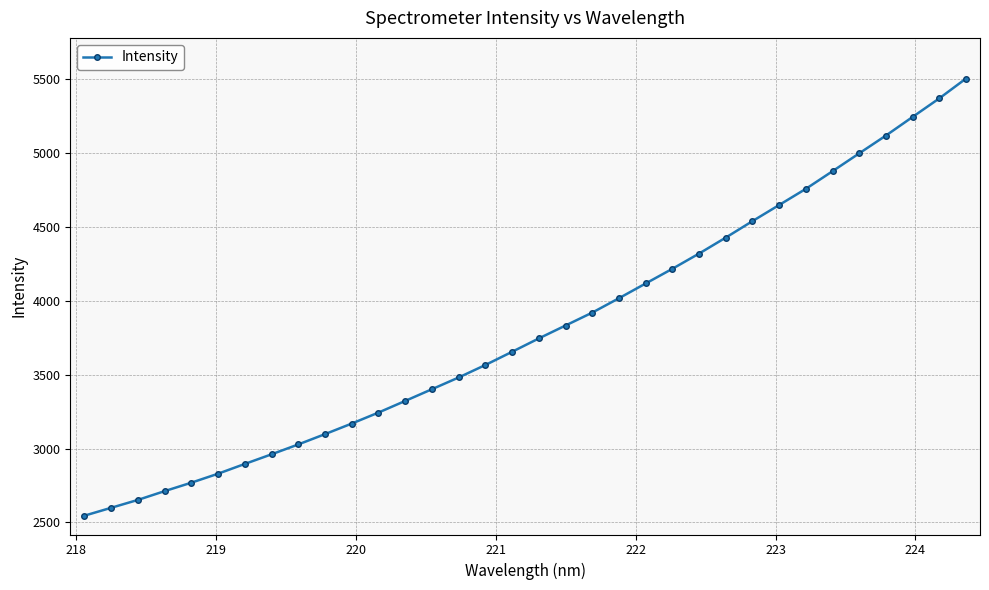

What is the sum of all values?

129596.1